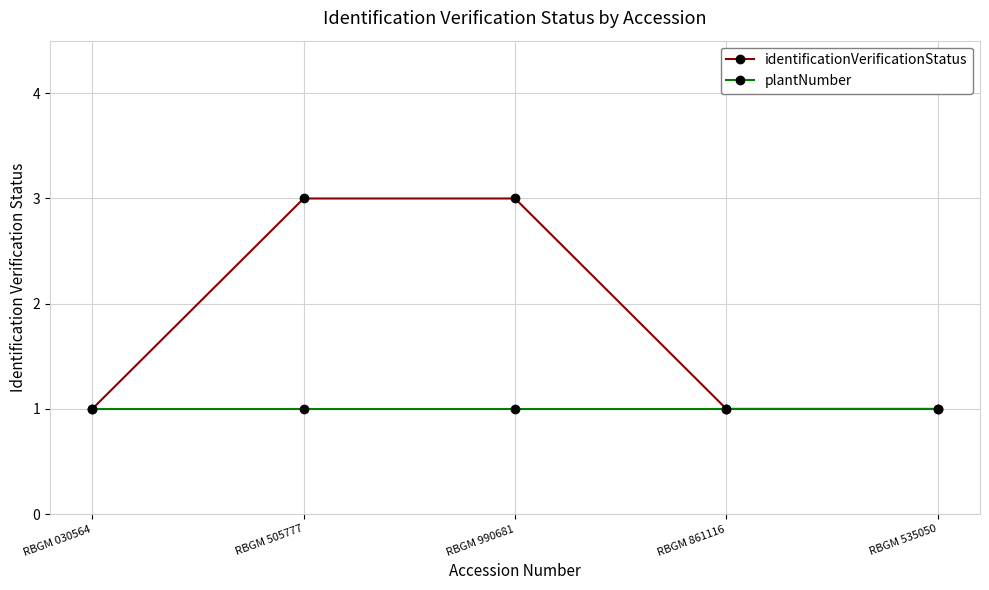

Does the chart have visible grid lines?

Yes